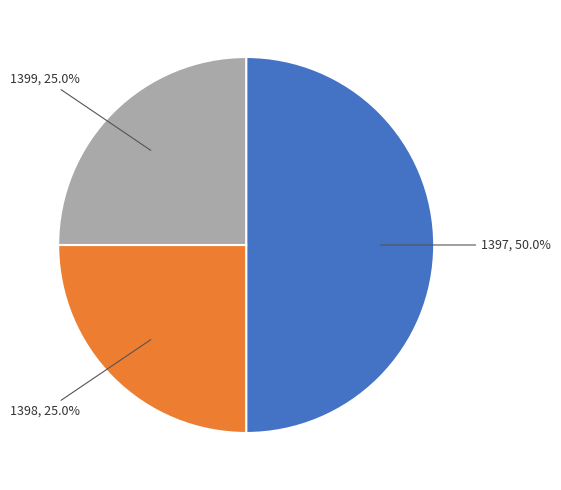

Does 1398 represent more than half of the total?

No